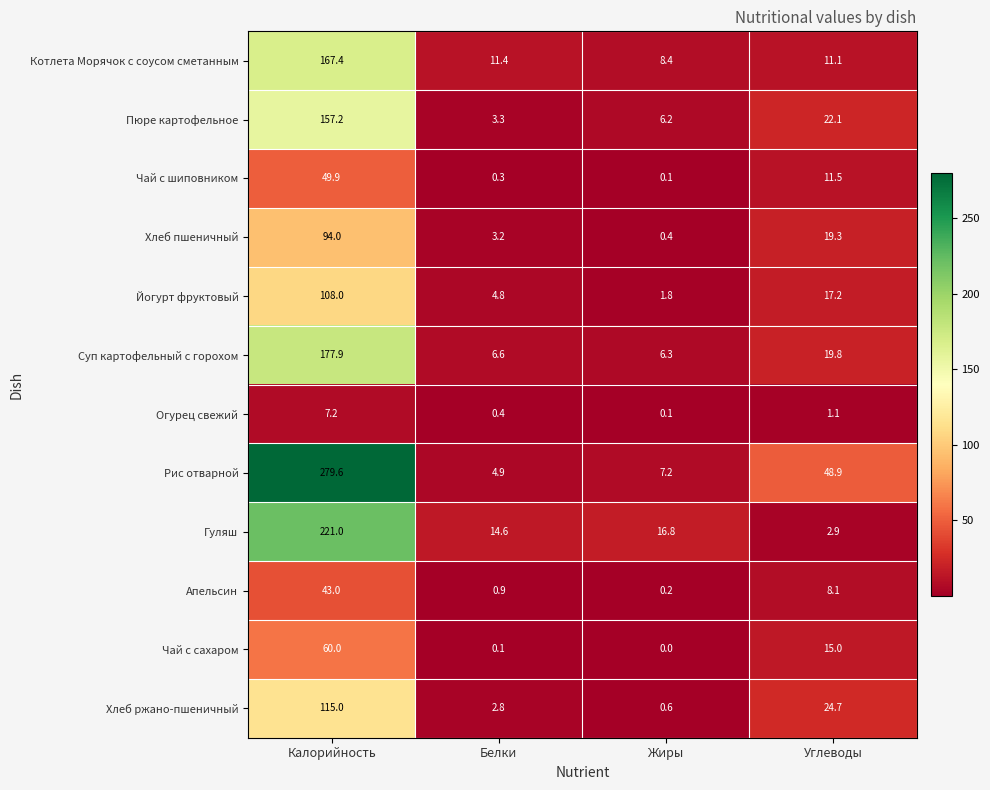

Is it true that Рис отварной equals 48.9 at Углеводы?

True